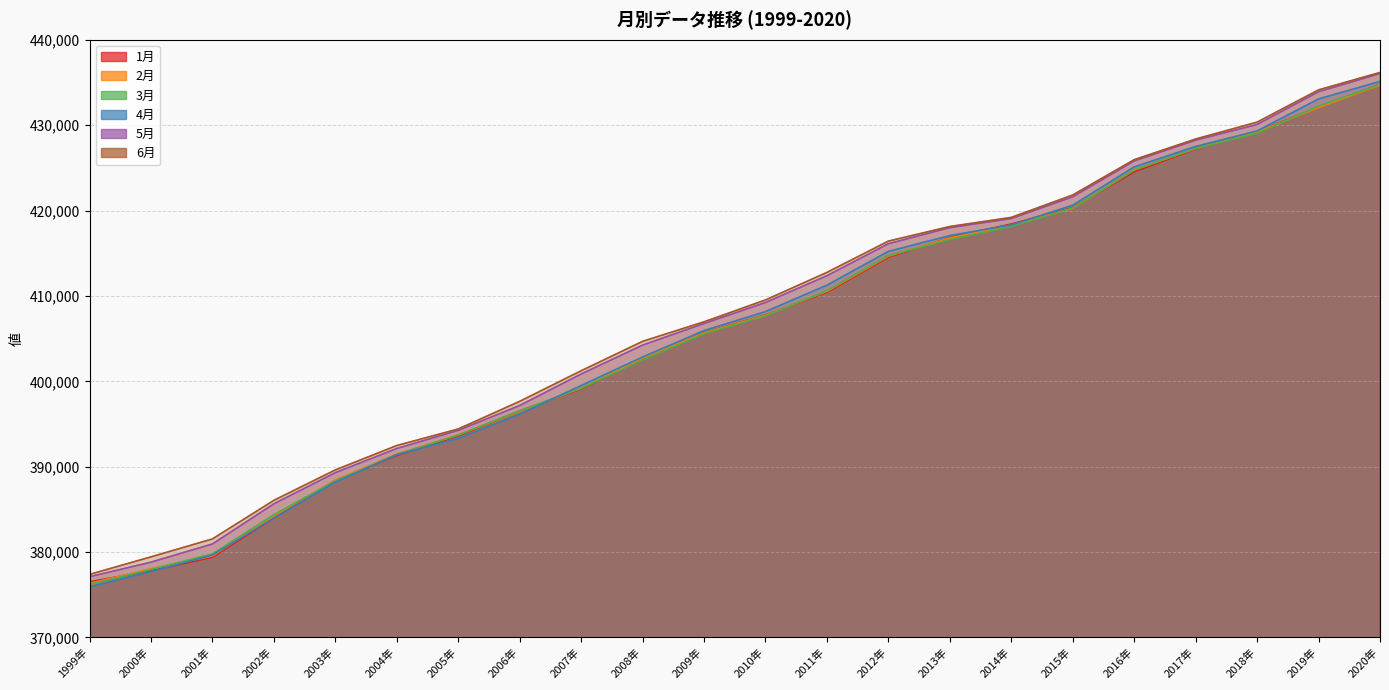

What is the sum of the 1月 values at 2000年 and 2016年?

802355